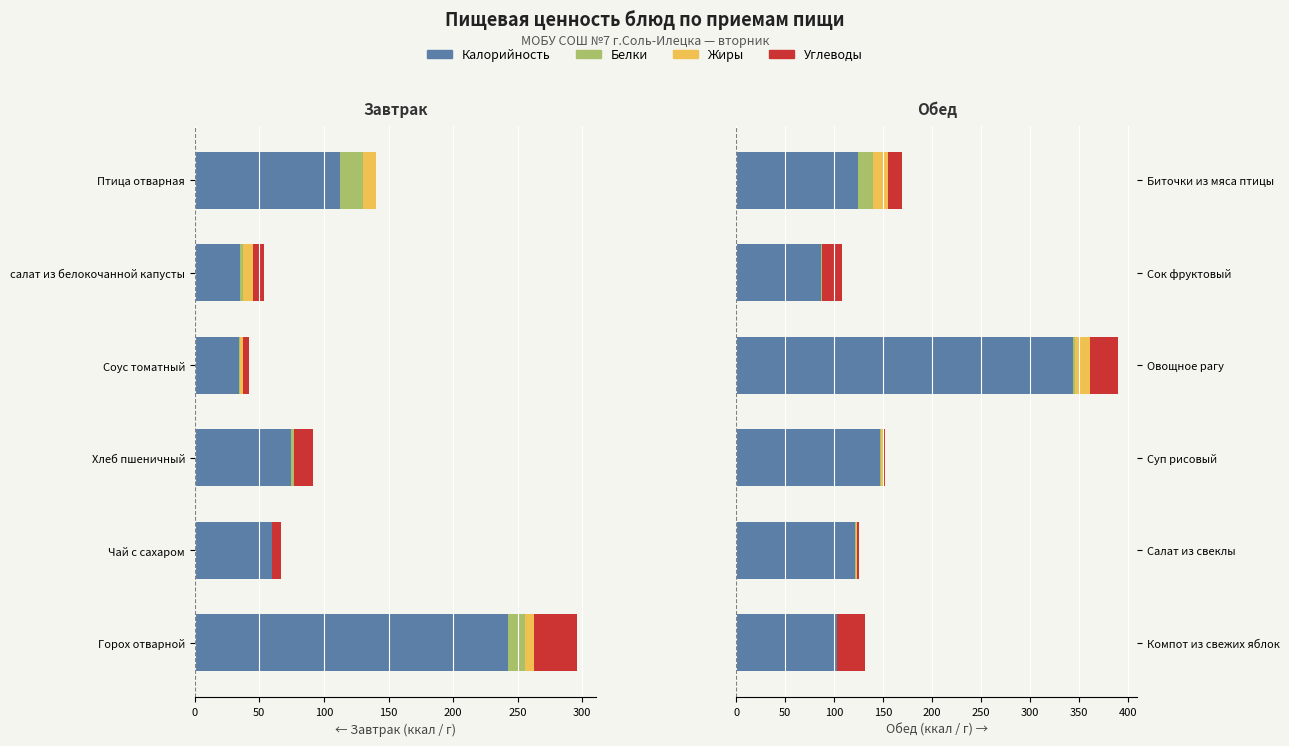

What is the sum of the Белки values at Овощное рагу and Компот из свежих яблок?

2.7